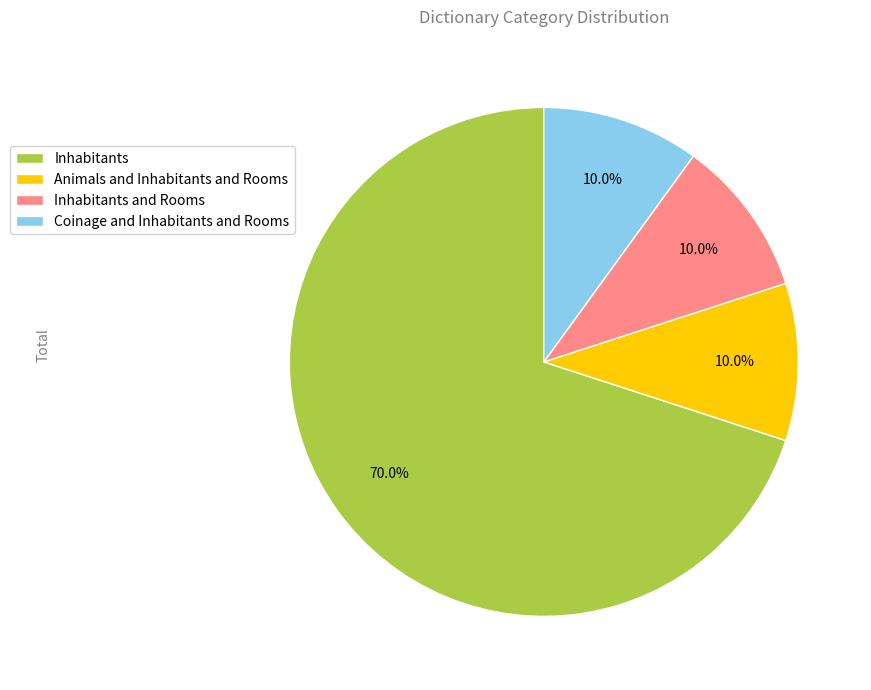

What portion of the pie excludes Coinage and Inhabitants and Rooms?

90.0%